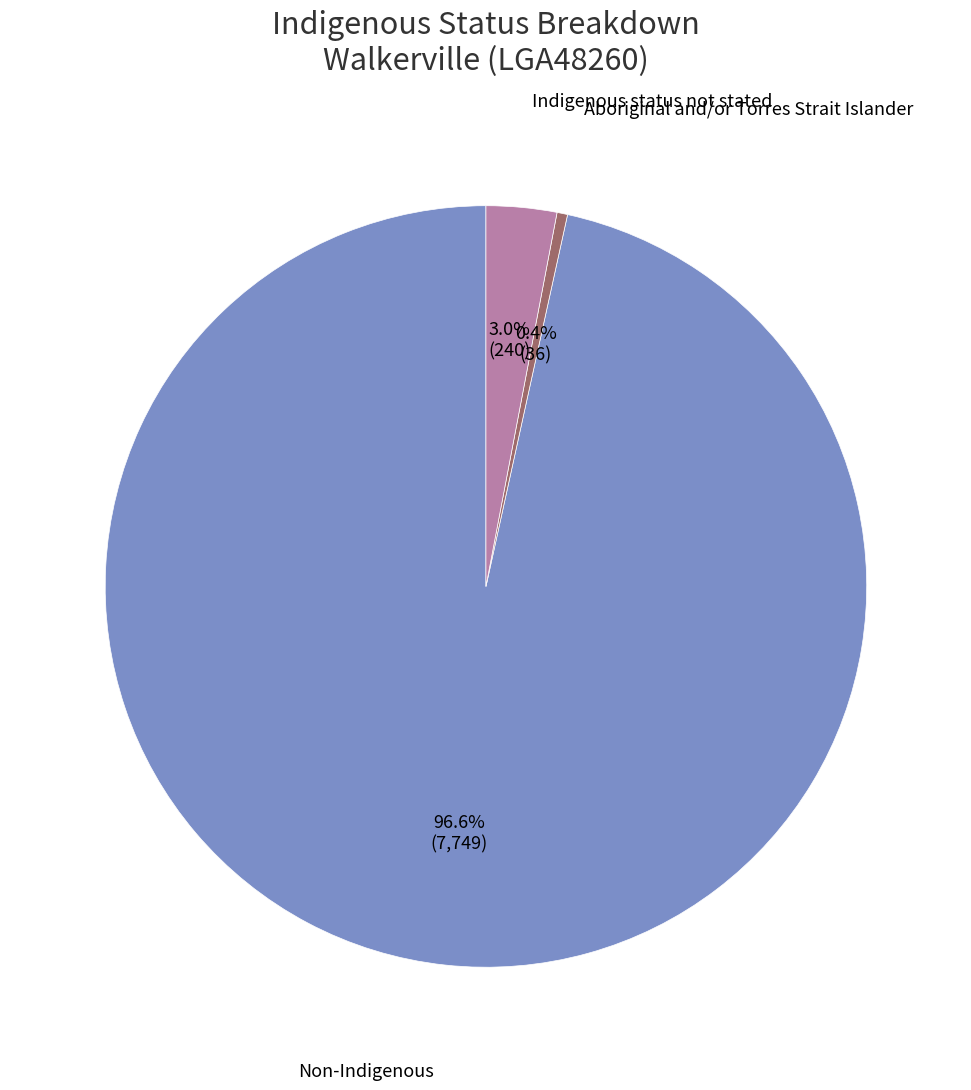

Is there any slice that represents more than half of the pie?

Yes